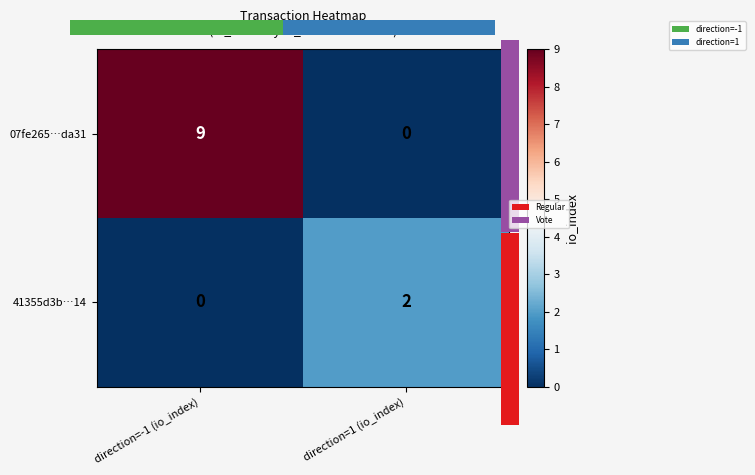

Is the value of 07fe265…da31 at direction=1 (io_index) greater than the value of 41355d3b…14 at direction=-1 (io_index)?

No